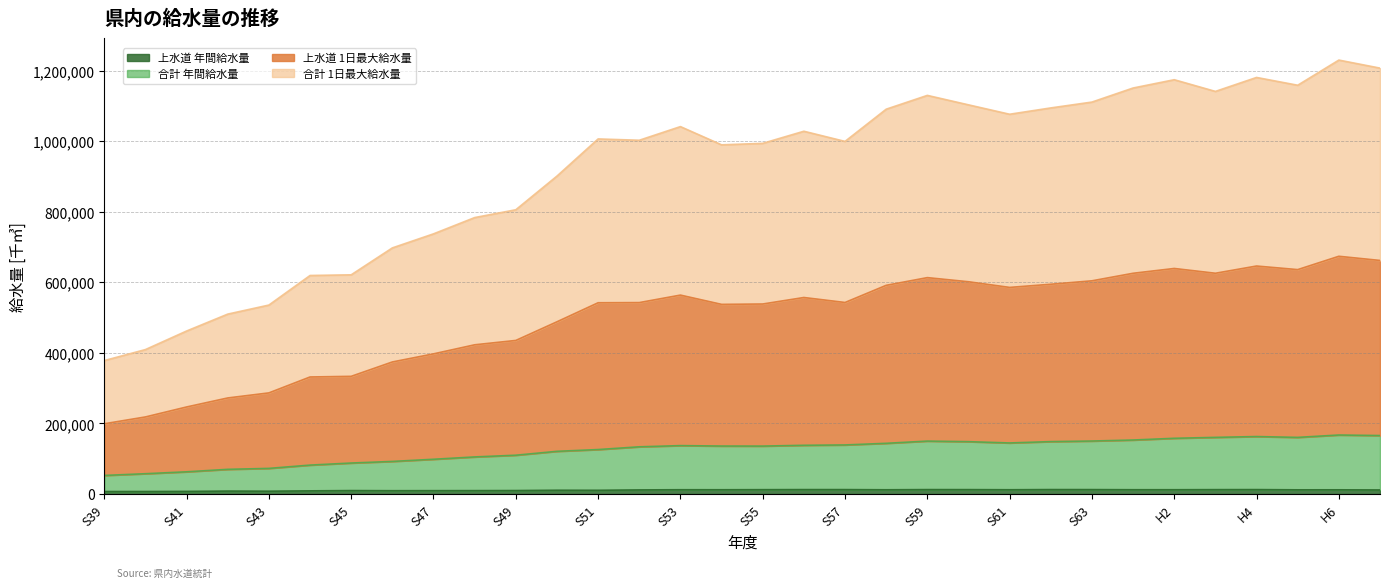

The value of 上水道 1日最大給水量 at S49 is 175891. True or false?

False